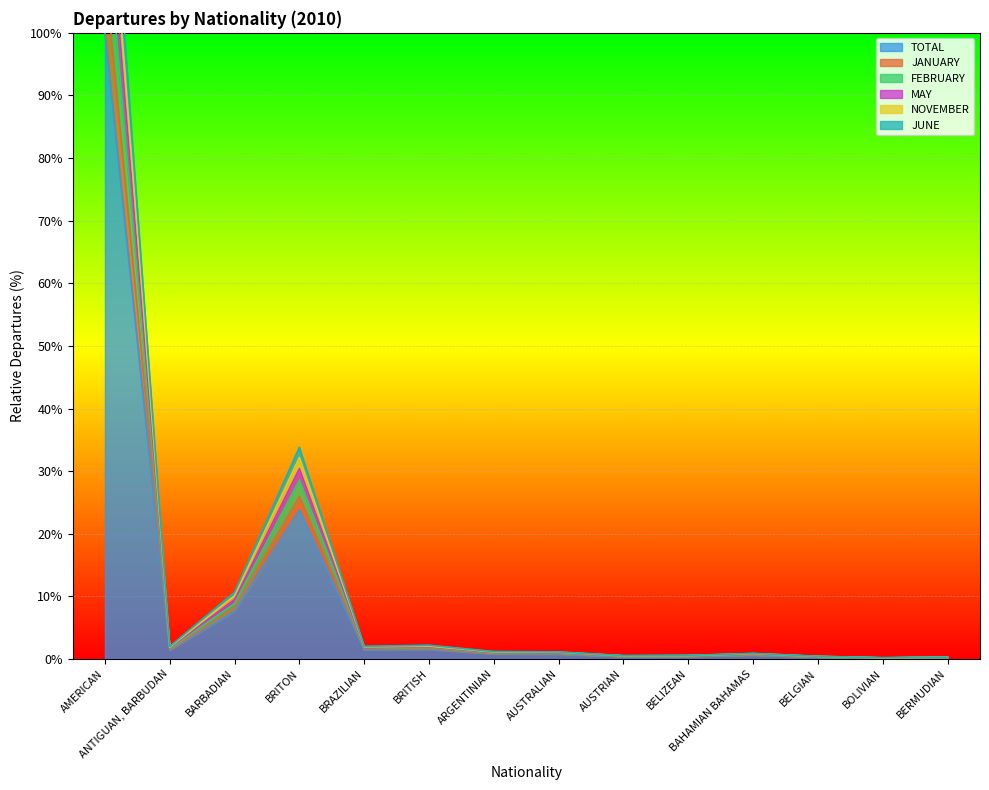

Which series has the largest range (max minus min)?

MAY